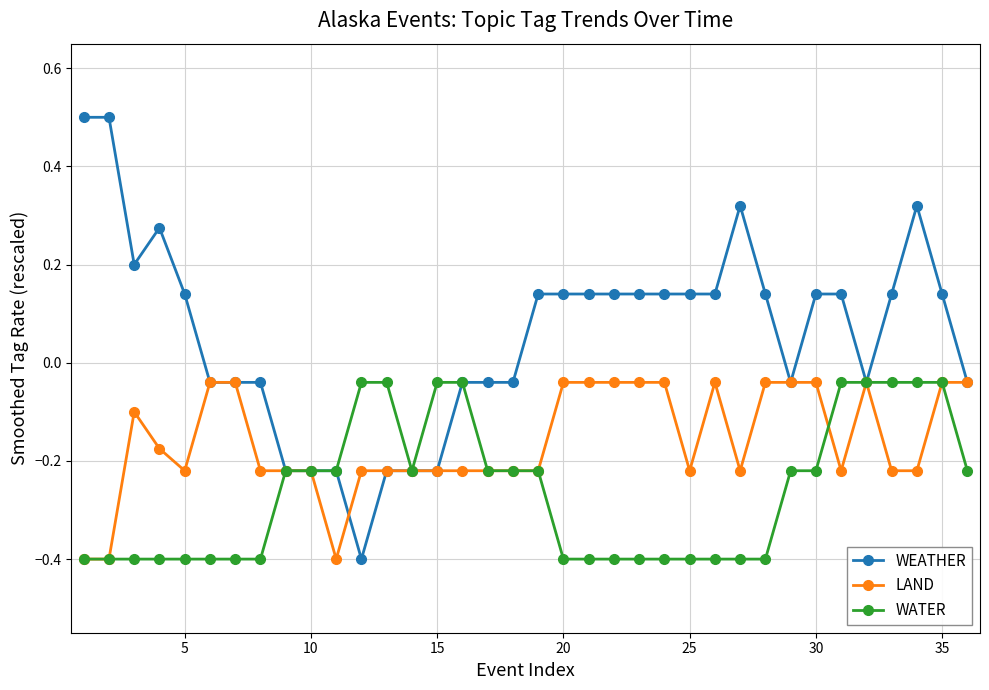

List the series in order of their overall mean, lowest first.

WATER, LAND, WEATHER